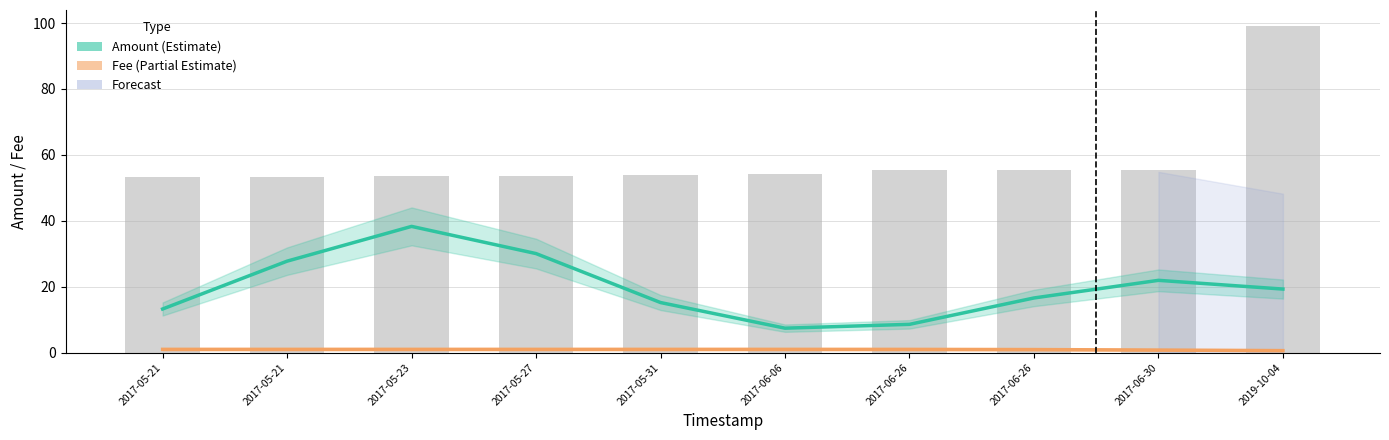

Reading left to right, list all the values displayed in this chart.

Amount: 2017-05-21=13.2	2017-05-21=27.8	2017-05-23=38.3	2017-05-27=30.1	2017-05-31=15.2	2017-06-06=7.4	2017-06-26=8.6	2017-06-26=16.6	2017-06-30=21.9	2019-10-04=19.3
Fee: 2017-05-21=1.0	2017-05-21=1.0	2017-05-23=1.0	2017-05-27=1.0	2017-05-31=1.0	2017-06-06=1.0	2017-06-26=1.0	2017-06-26=0.9	2017-06-30=0.8	2019-10-04=0.6